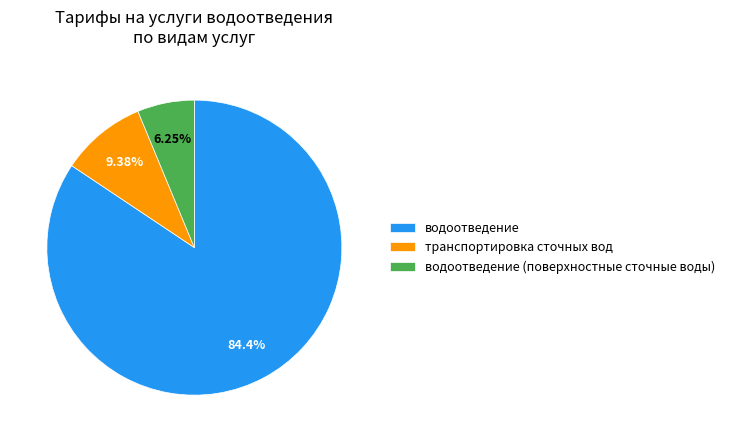

What percentage is NOT represented by транспортировка сточных вод?

90.6%